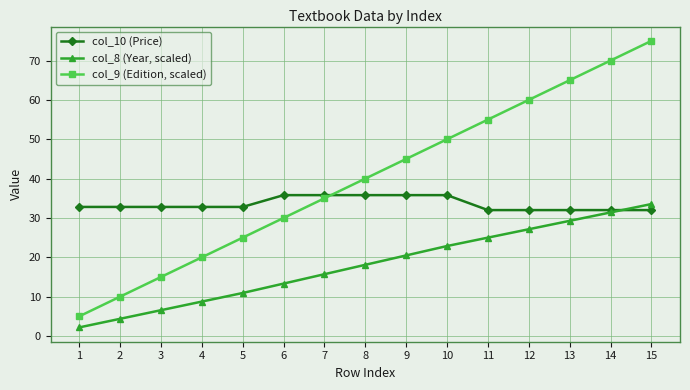

Where do col_9 (Edition, scaled) and col_10 (Price) first cross each other?

7 and 8